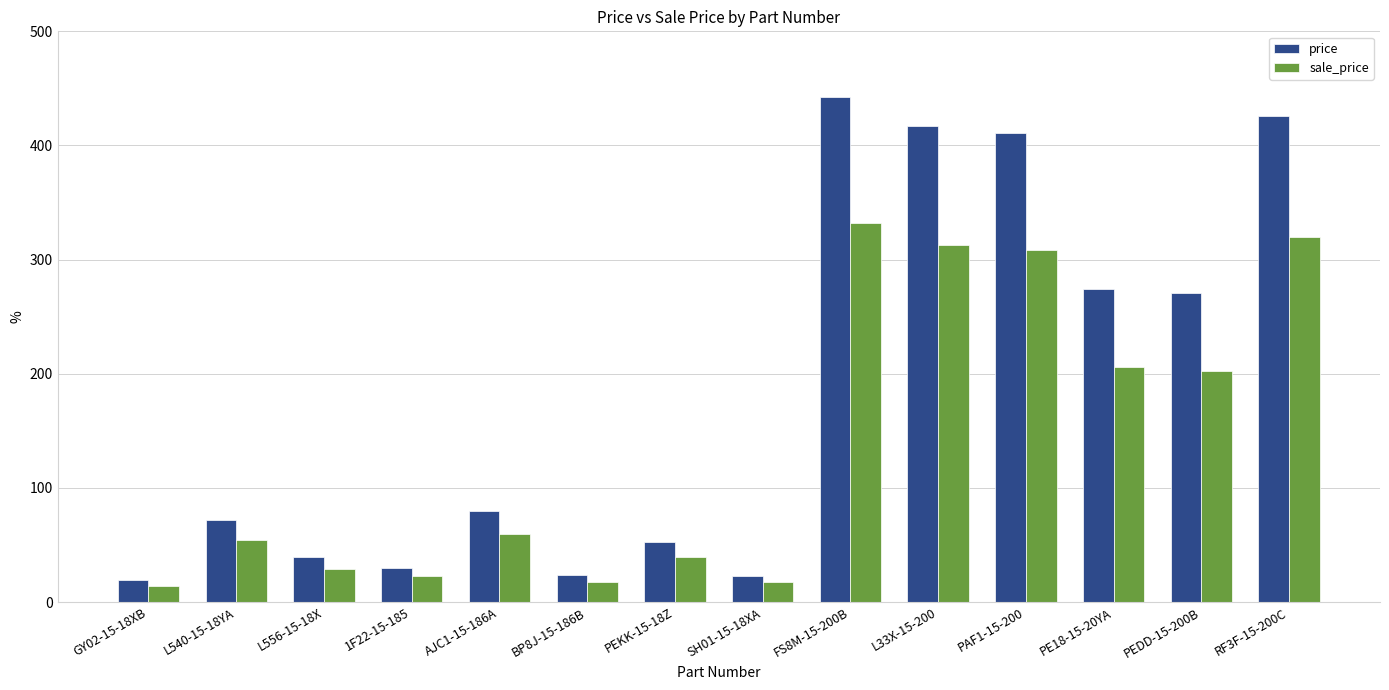

What is the value of the sale_price bar at the 12th from the left?

205.9